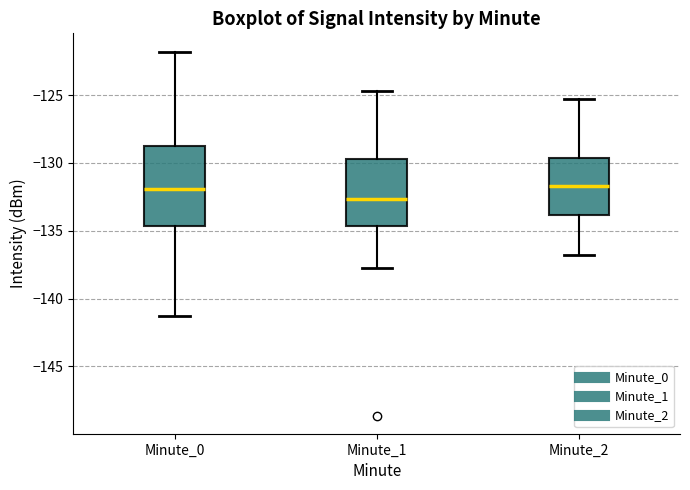

Comparing the boxes themselves (not the whiskers), which one is the tallest?

Minute_0